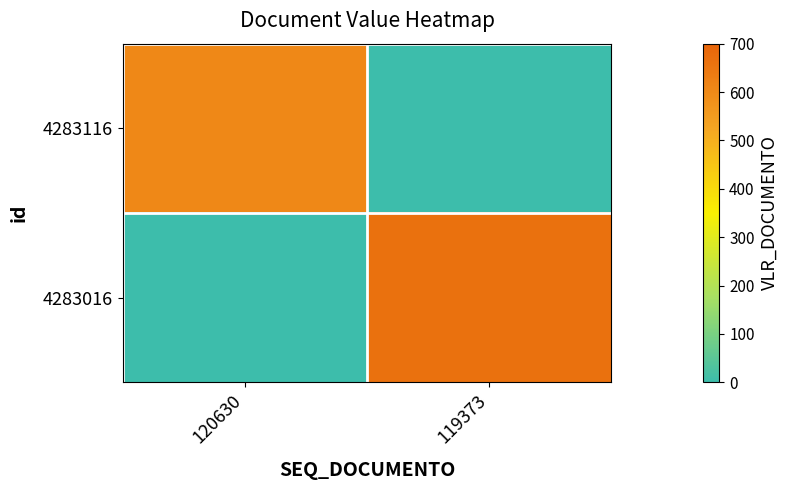

Reading right to left, what are all the values shown in this chart?

4283116: 119373=0.0	120630=603.8
4283016: 119373=666.0	120630=0.0